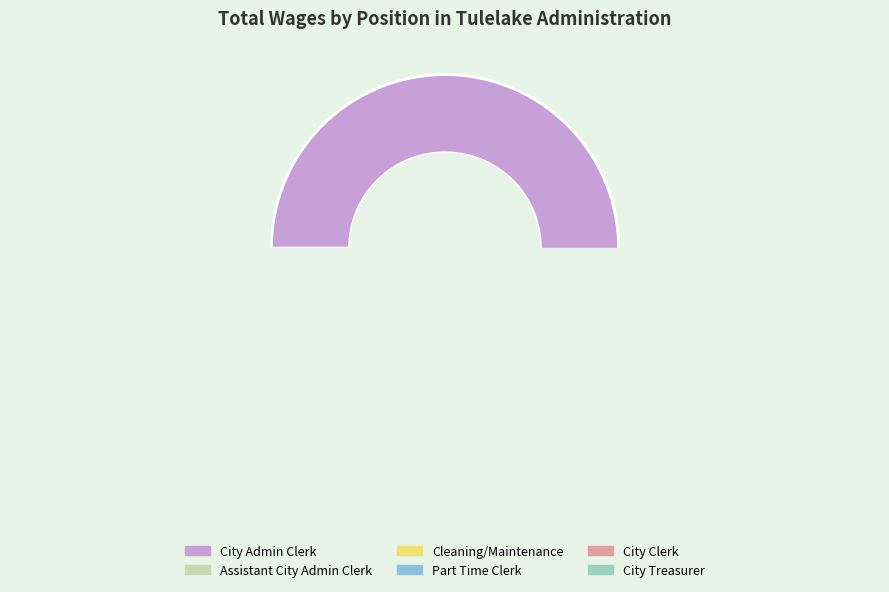

To the nearest percent, what is the difference between the largest and smallest slice percentages?

48%